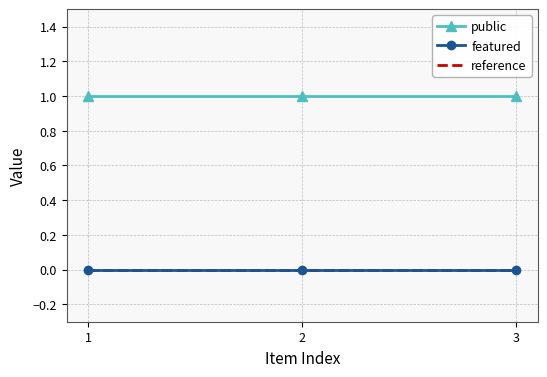

Rank the series by their maximum value, from lowest to highest.

featured, public